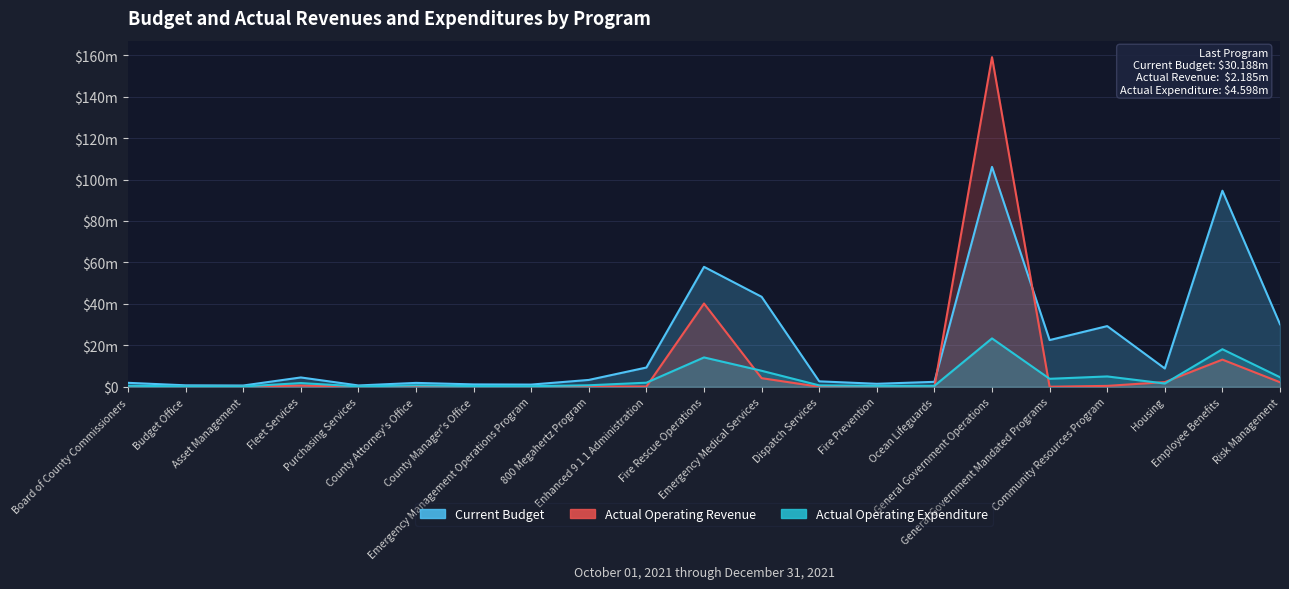

At County Manager's Office, list the series in order from smallest to largest.

Actual Operating Revenue, Actual Operating Expenditure, Current Budget